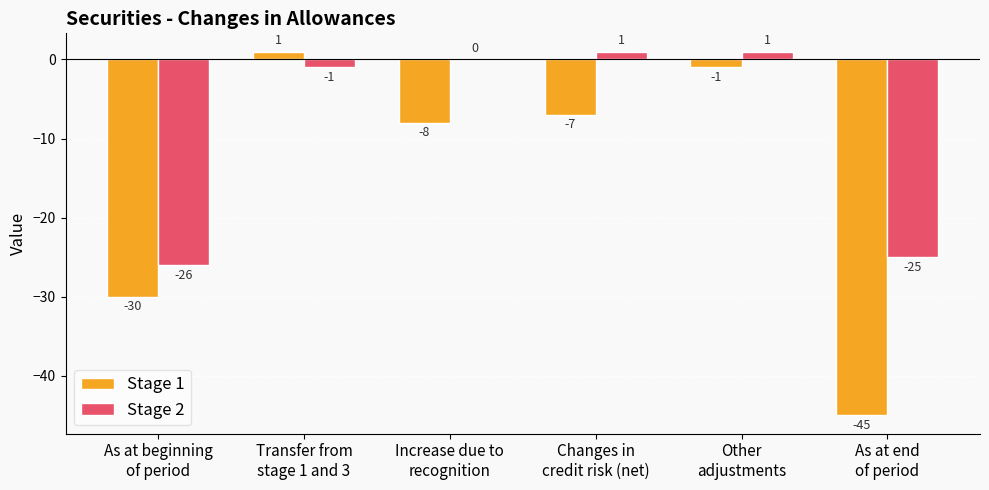

Which series has the largest range (max minus min)?

Stage 1